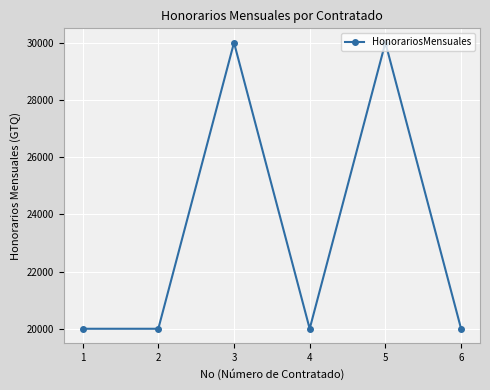

Approximately how many times larger is the value at 2 compared to 4?

1.0